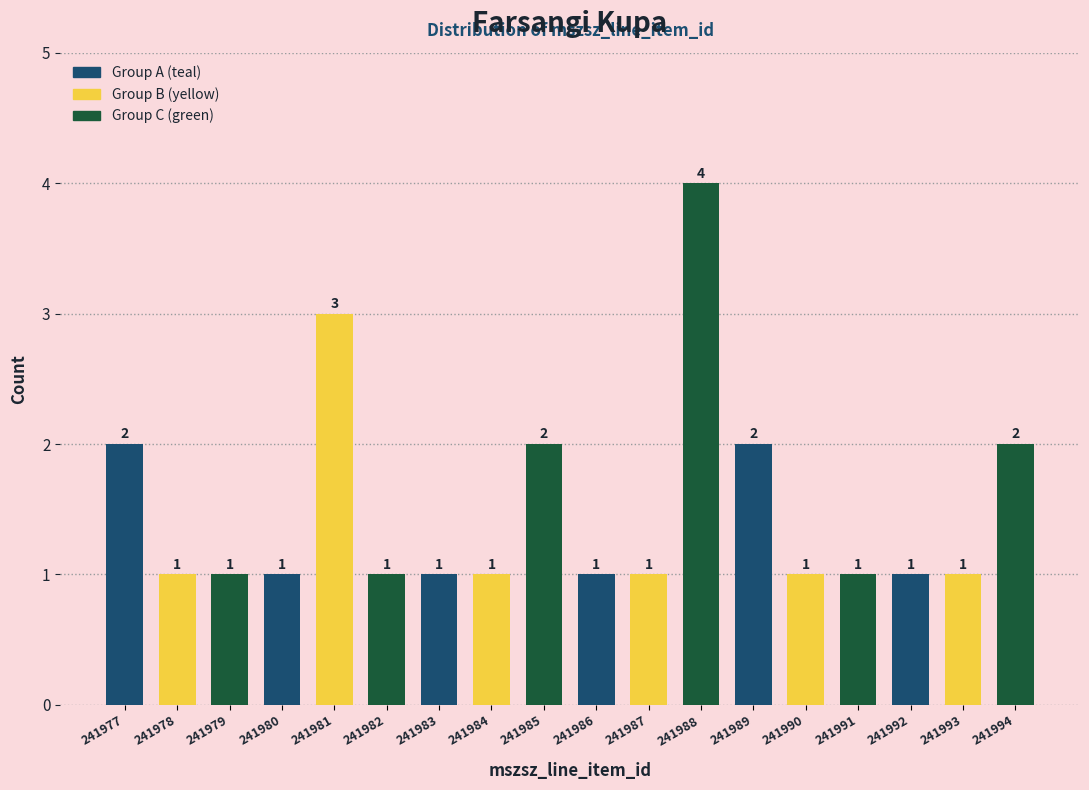

Reading right to left, what are all the values shown in this chart?

241994=2	241993=1	241992=1	241991=1	241990=1	241989=2	241988=4	241987=1	241986=1	241985=2	241984=1	241983=1	241982=1	241981=3	241980=1	241979=1	241978=1	241977=2